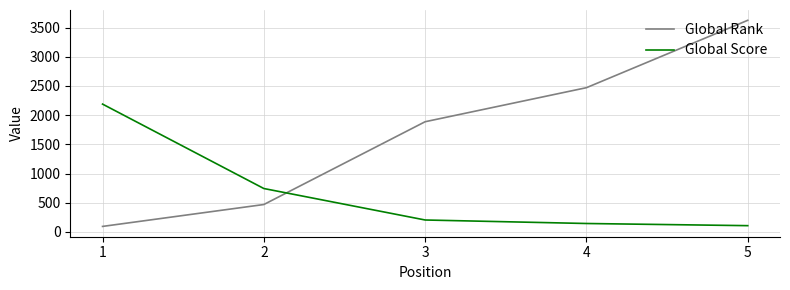

True or false: Global Rank and Global Score intersect in this chart.

True